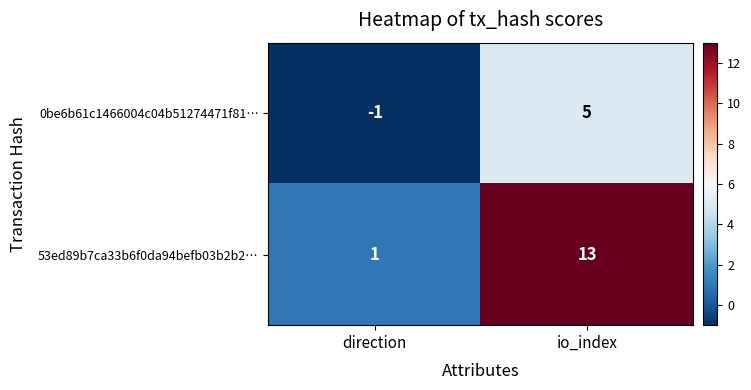

Is it true that 53ed89b7ca33b6f0da94befb03b2b2… equals 18 at io_index?

False